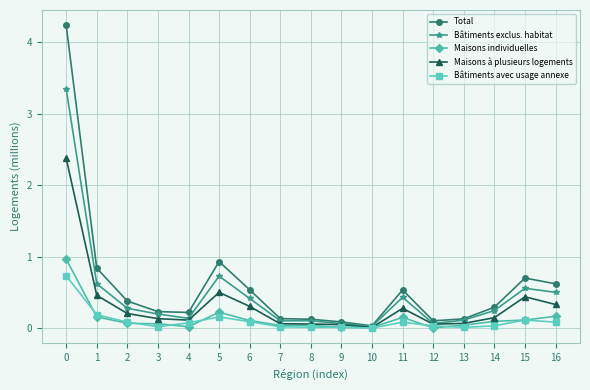

The value of Bâtiments avec usage annexe at 2 is 0.1. True or false?

True